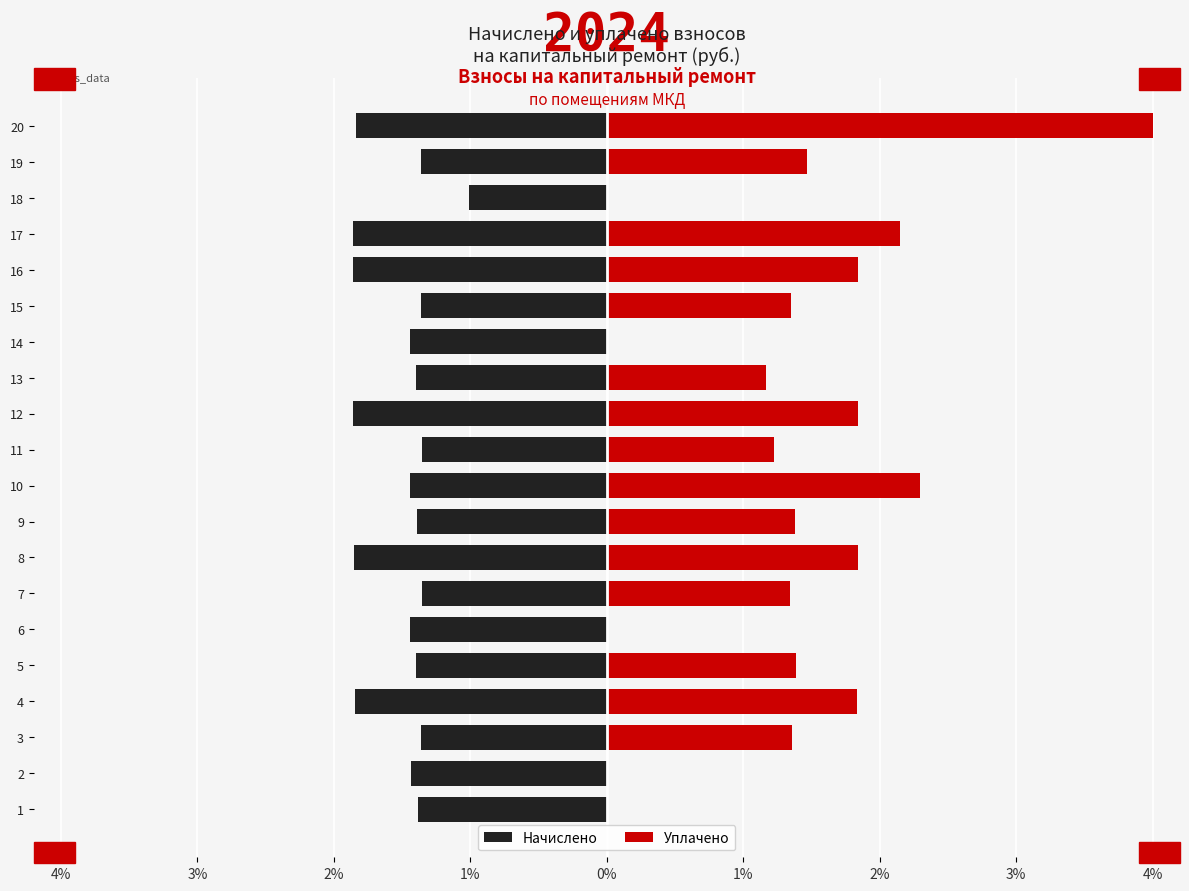

Does the chart contain stacked bars?

No